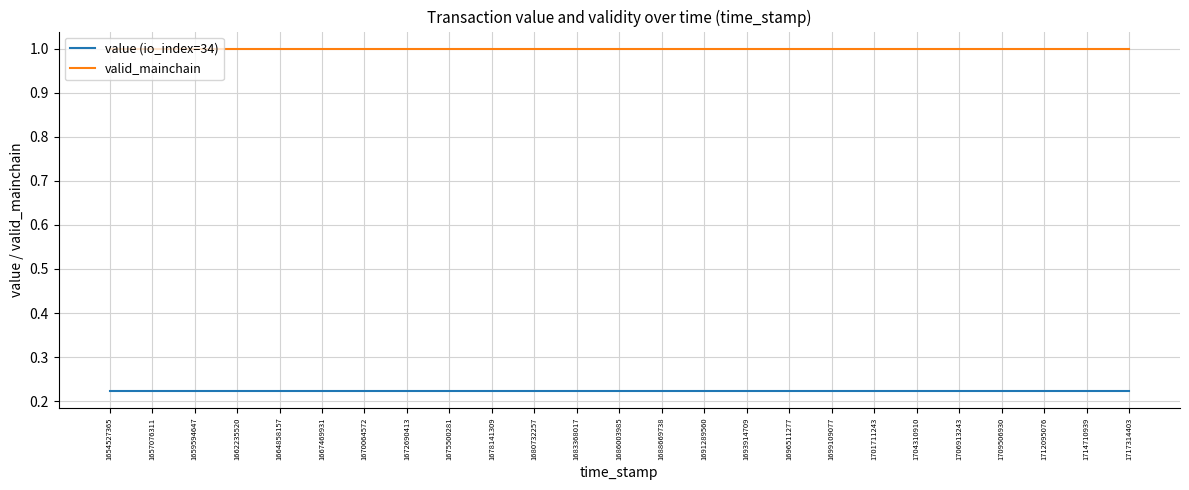

Count the number of categories in the chart.

25